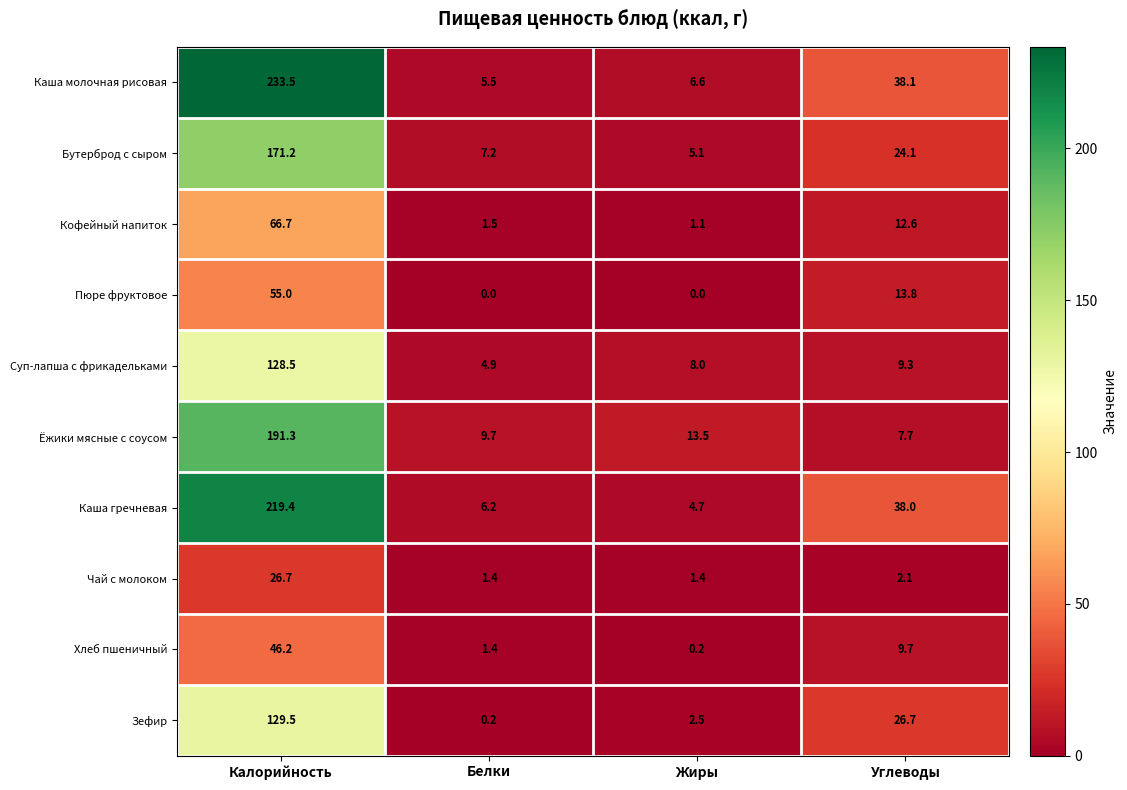

What is the average value of the Суп-лапша с фрикадельками series?

37.7